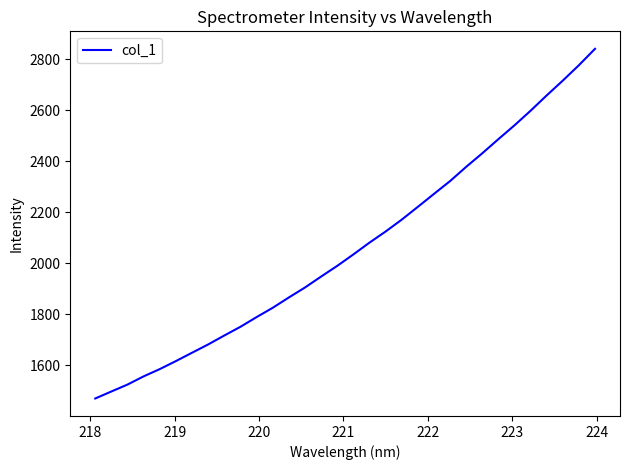

What is the greatest value displayed?

2840.1